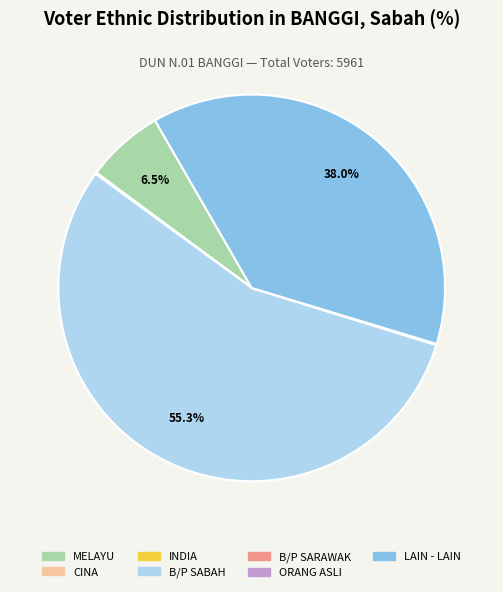

Does B/P SABAH account for over 50% of the chart?

Yes